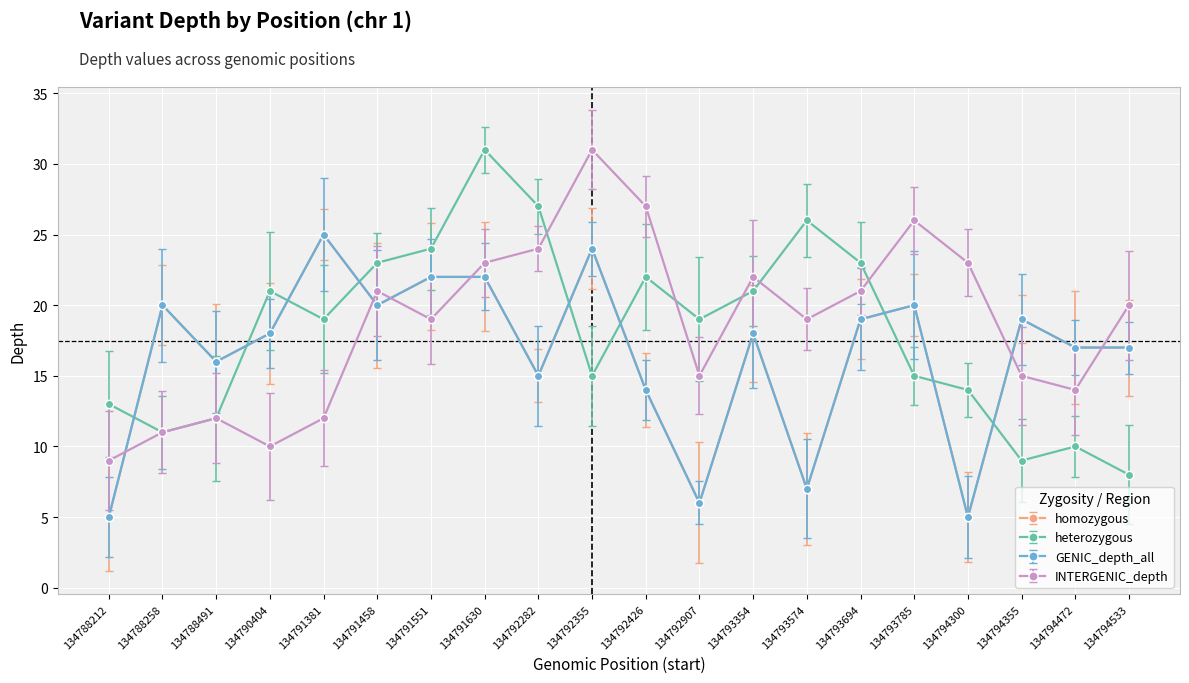

Is this an area chart (filled region under the line)?

No